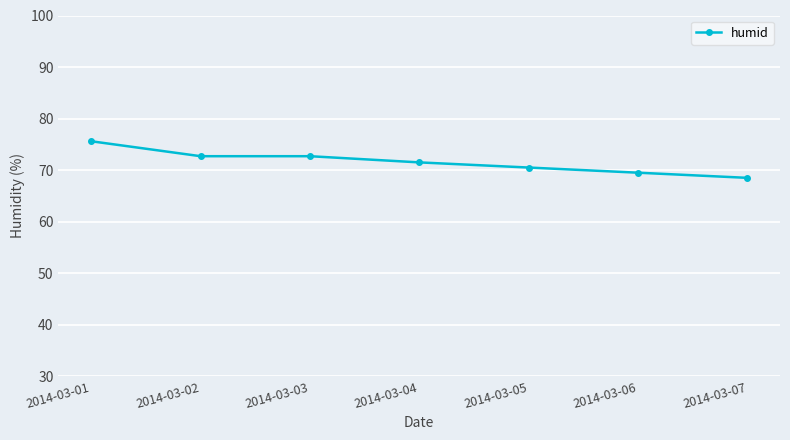

True or false: the data shows 71.5 at 2014-03-04.

True